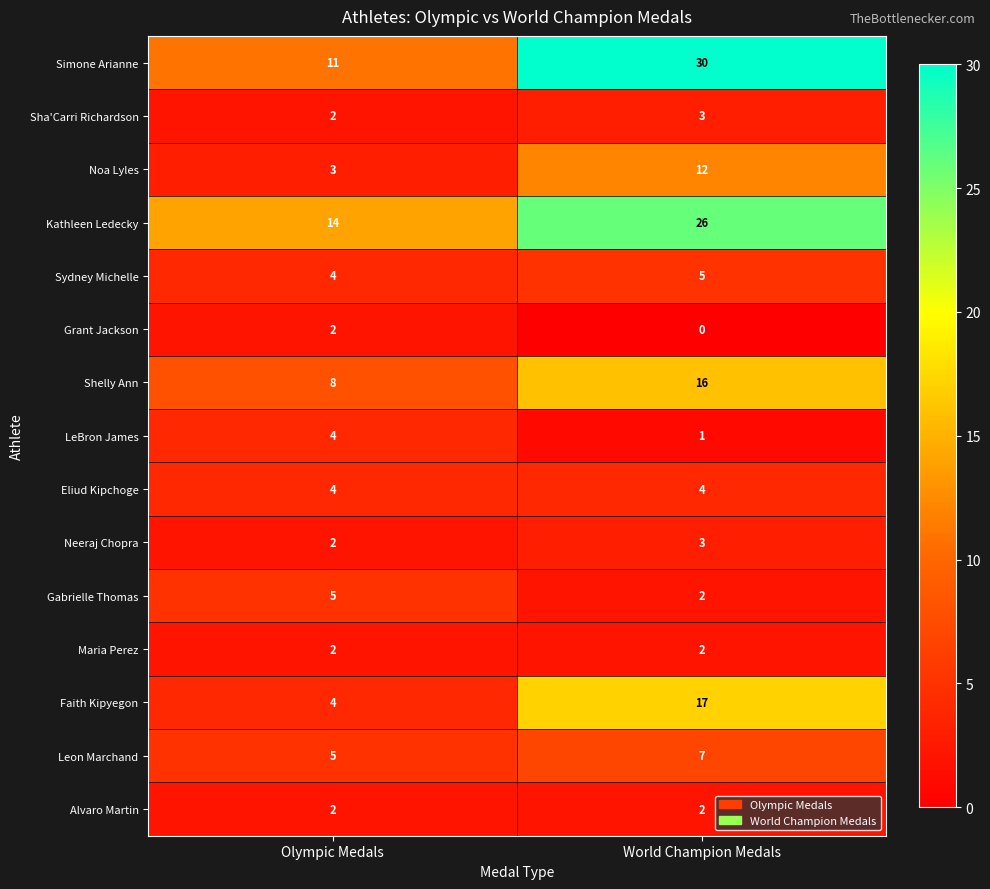

At which category is the sum across all series the highest?

World Champion Medals